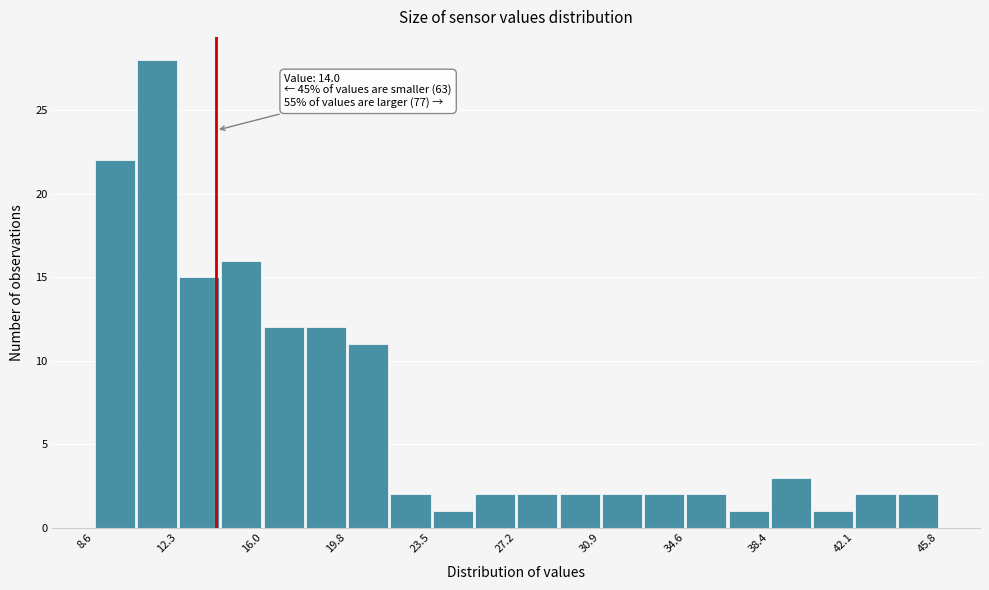

Read against the x-axis, roughly where is the centre of the tallest bar?

11.5